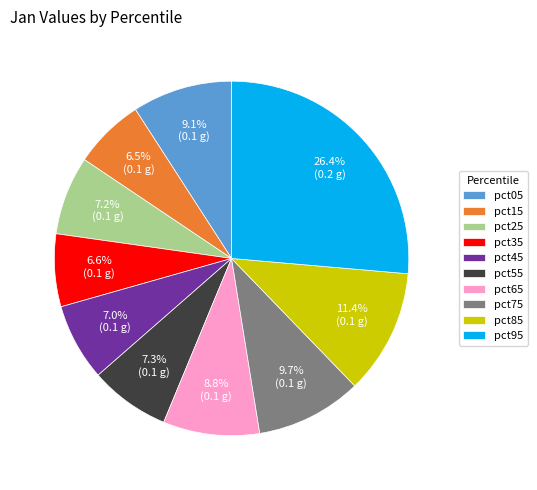

What percentage is NOT represented by pct55?

92.7%